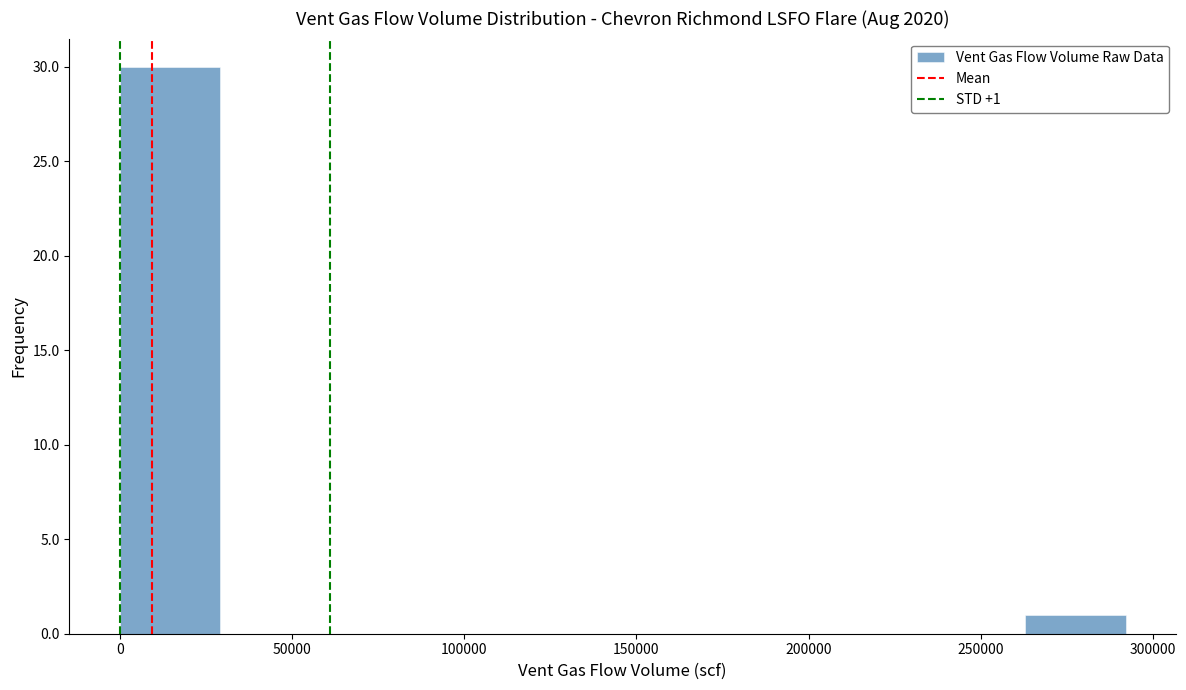

Which range on the x-axis has the tallest bar?

0 to 30000